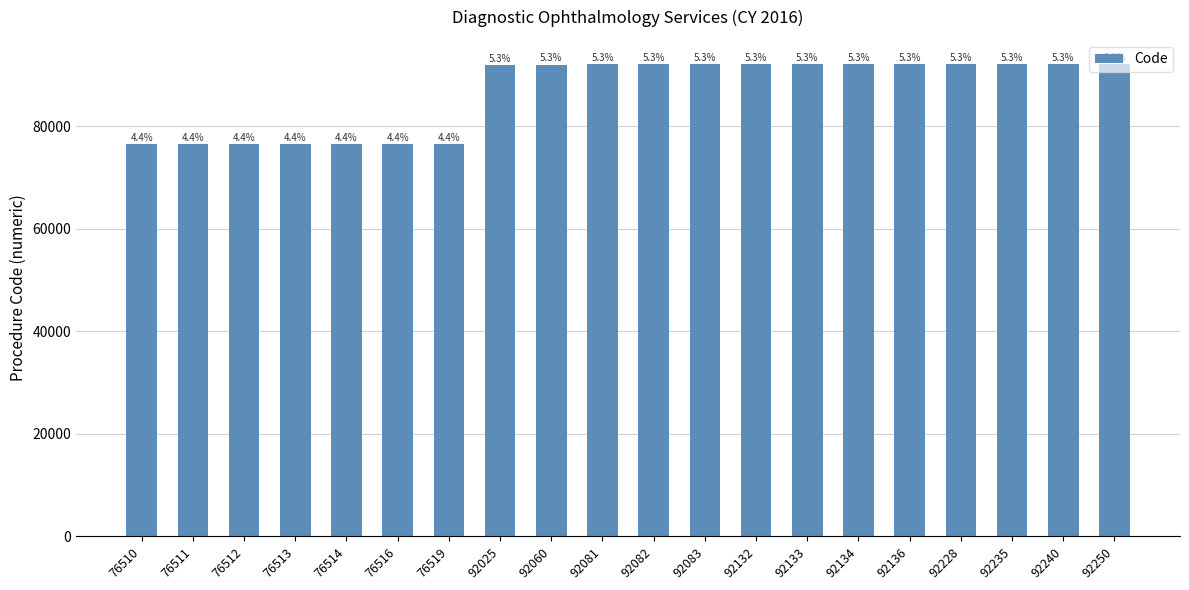

How many bars are there in total?

20